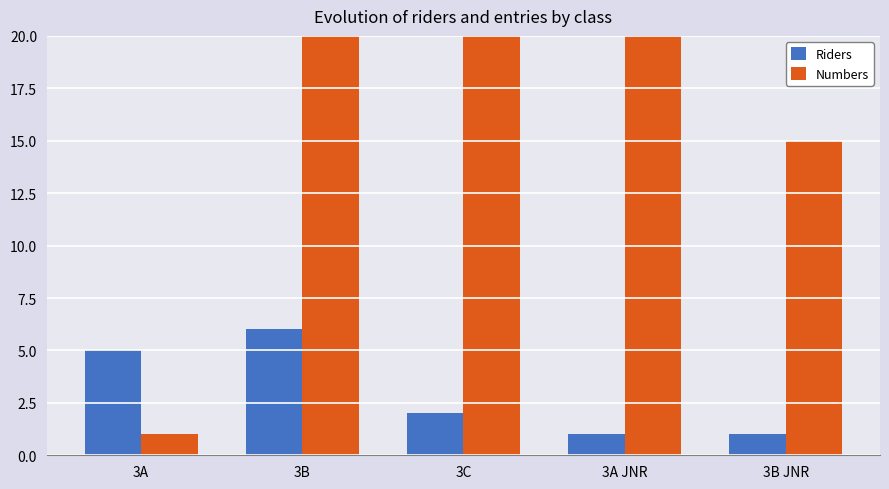

Which series changed the most between 3A and 3B?

Numbers